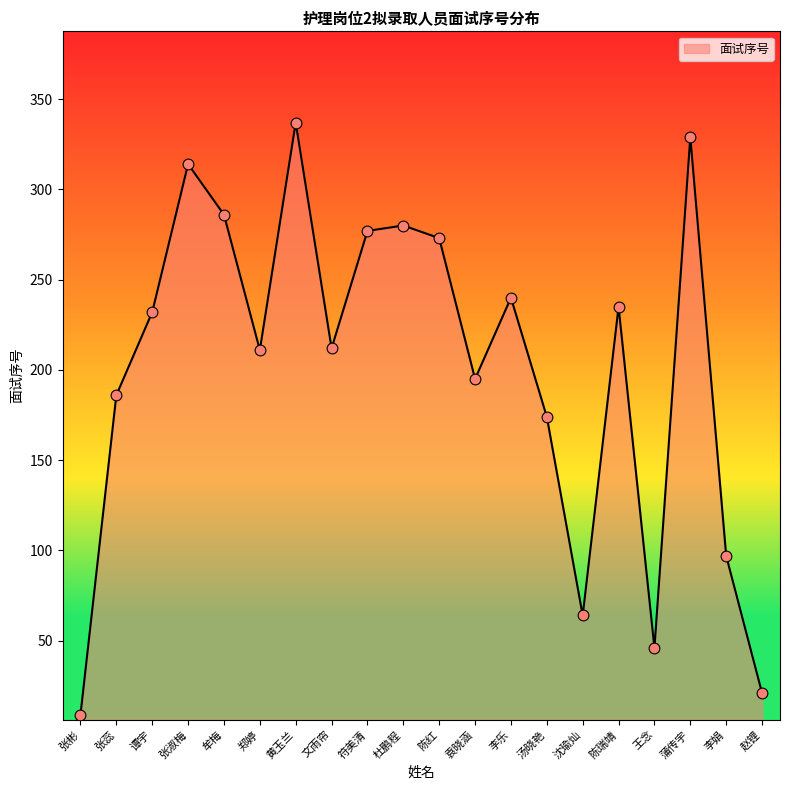

What is the ratio of the value at 杜鹏程 to the value at 牟梅?

1.0